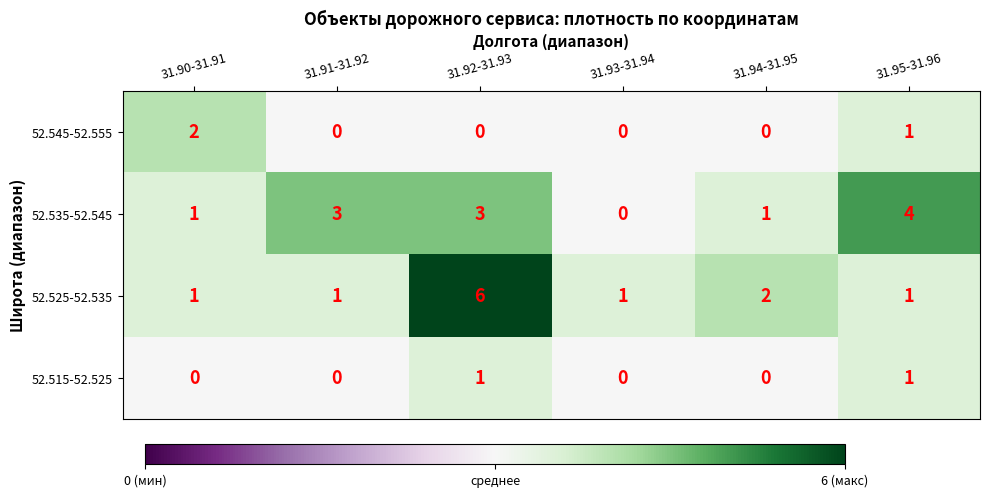

Which category has the highest value across all series?

31.92-31.93